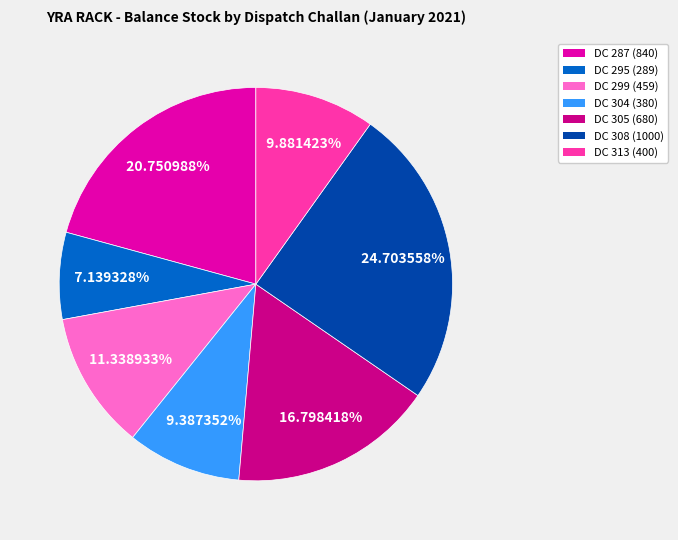

Is there a majority slice in this chart?

No